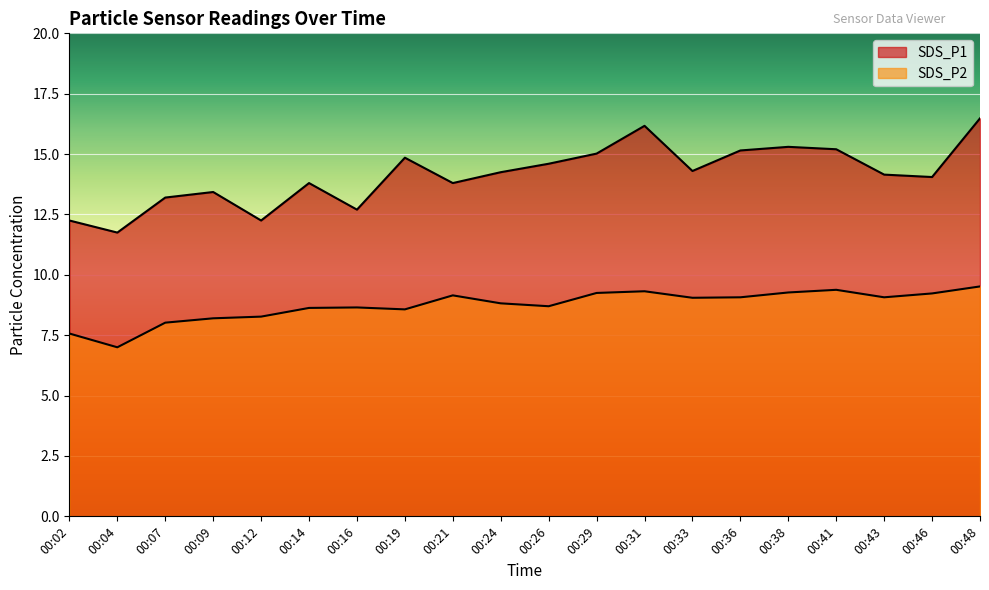

What is the value of the SDS_P1 point at the 11th from the left?

14.6